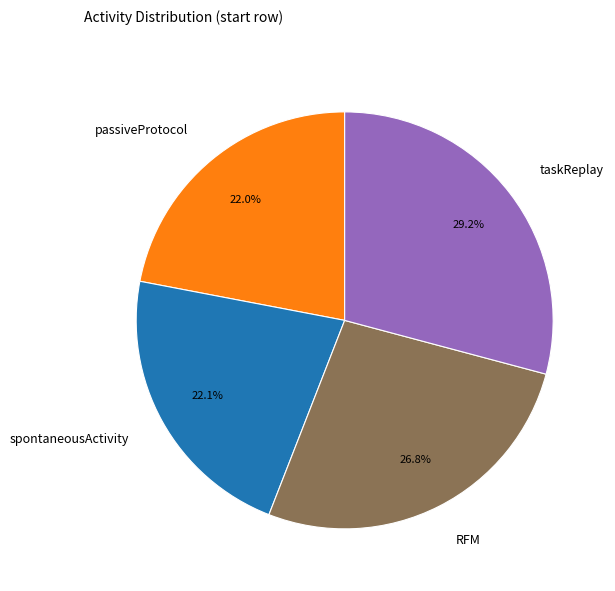

Which category has the biggest portion of the pie?

taskReplay